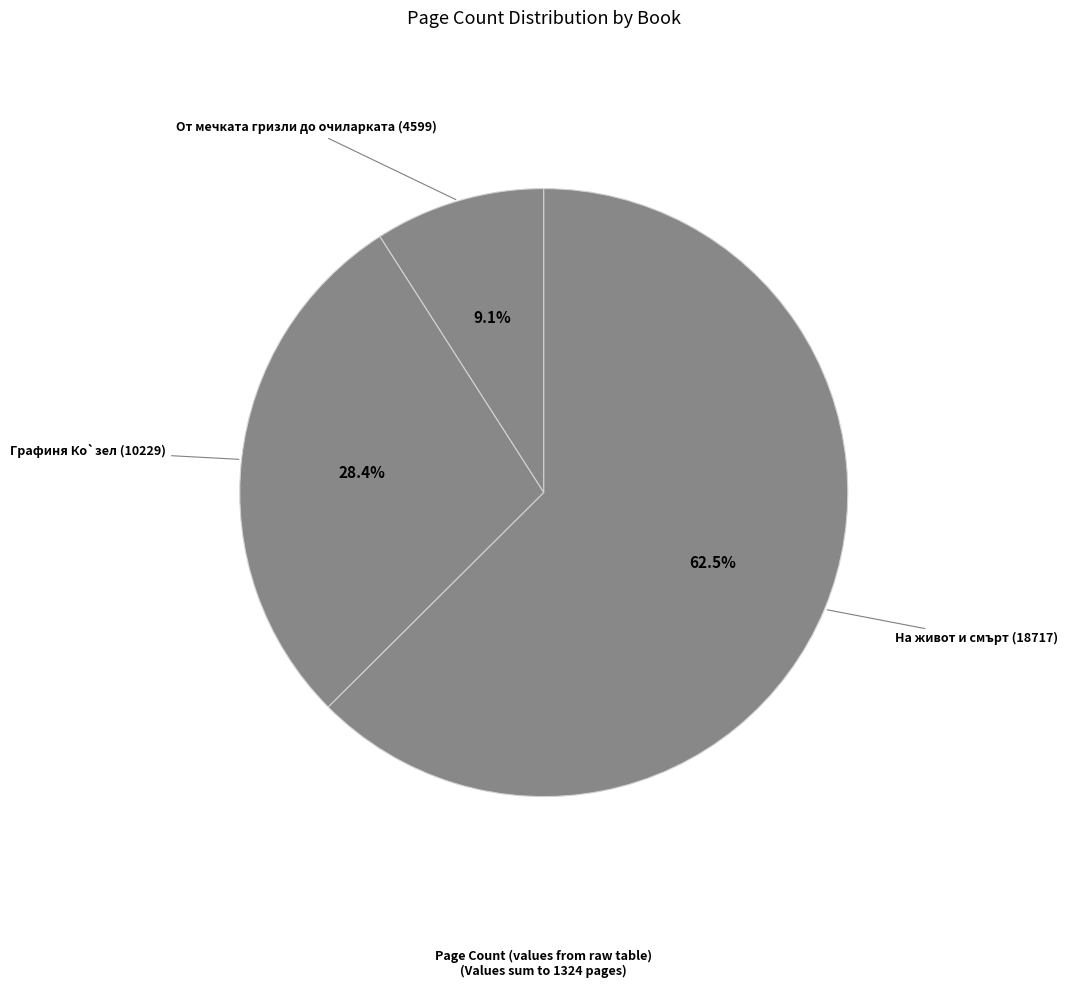

How many segments does this pie chart have?

3